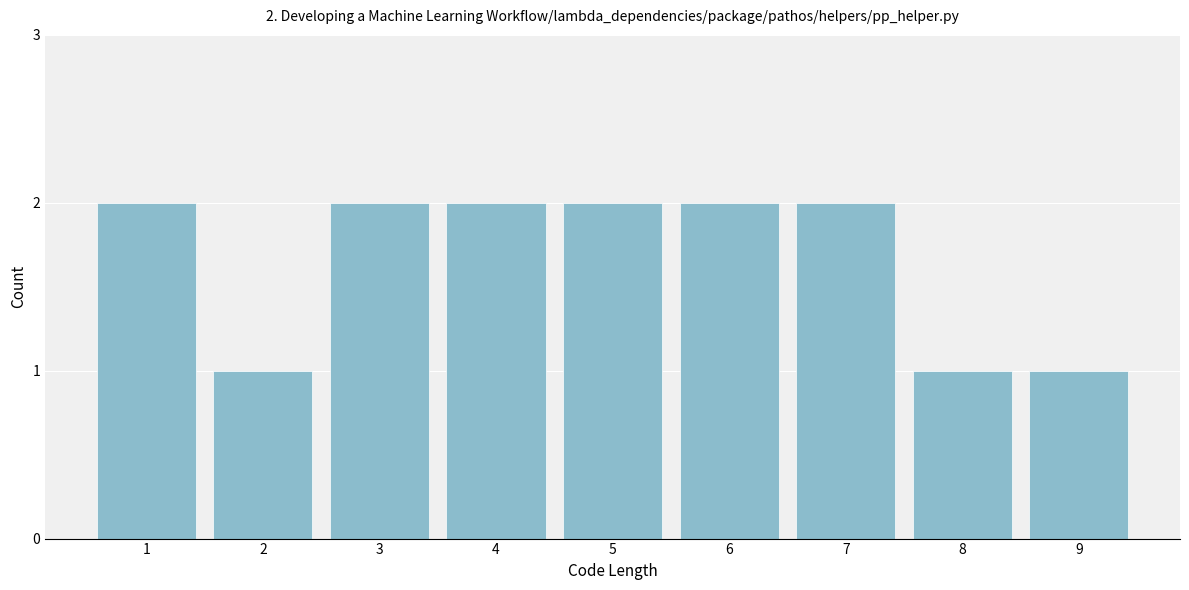

Reading left to right, list all the values displayed in this chart.

2	1	2	2	2	2	2	1	1